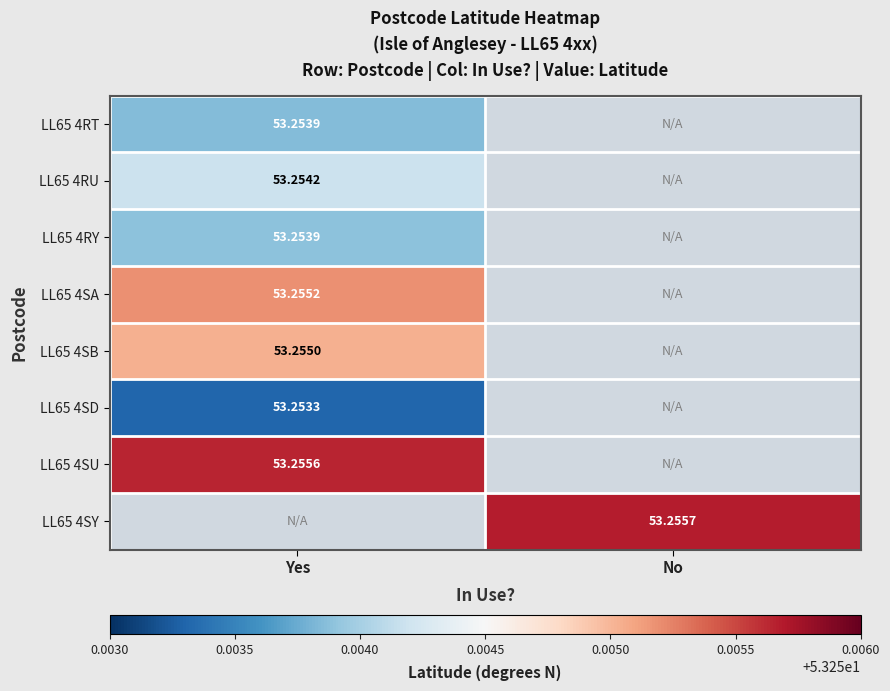

At which label is LL65 4RU closest to 53?

Yes